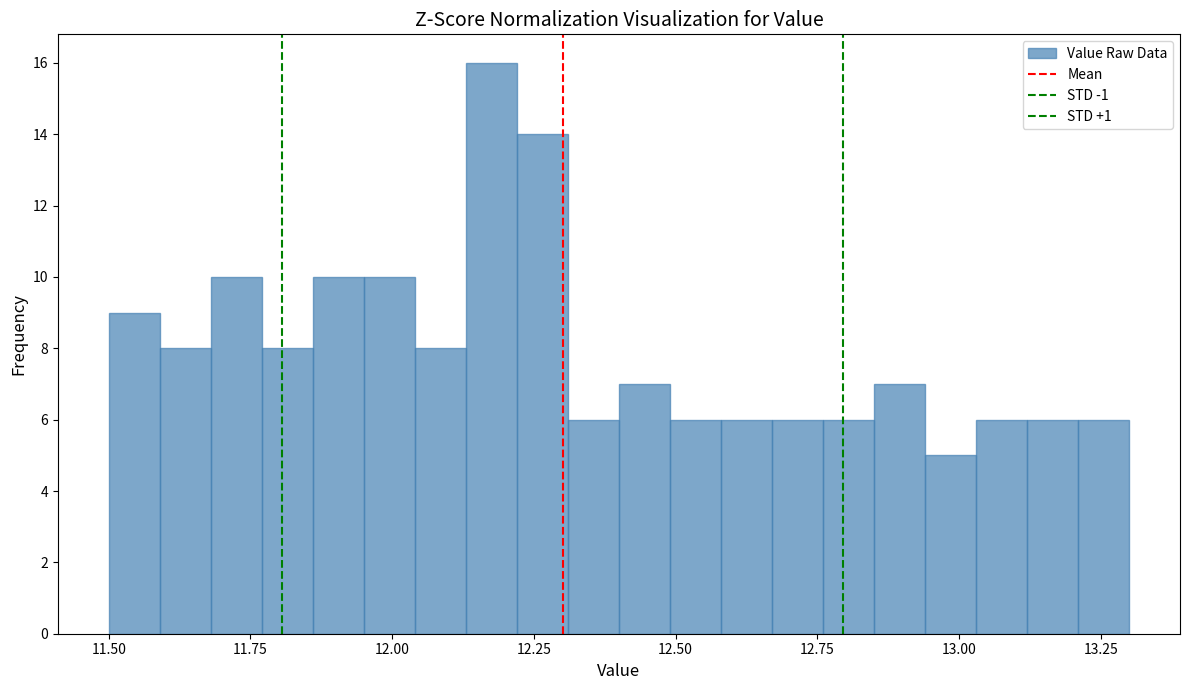

Around what value on the x-axis is the tallest bar? Give the approximate position of its centre, as read against the axis.

12.20